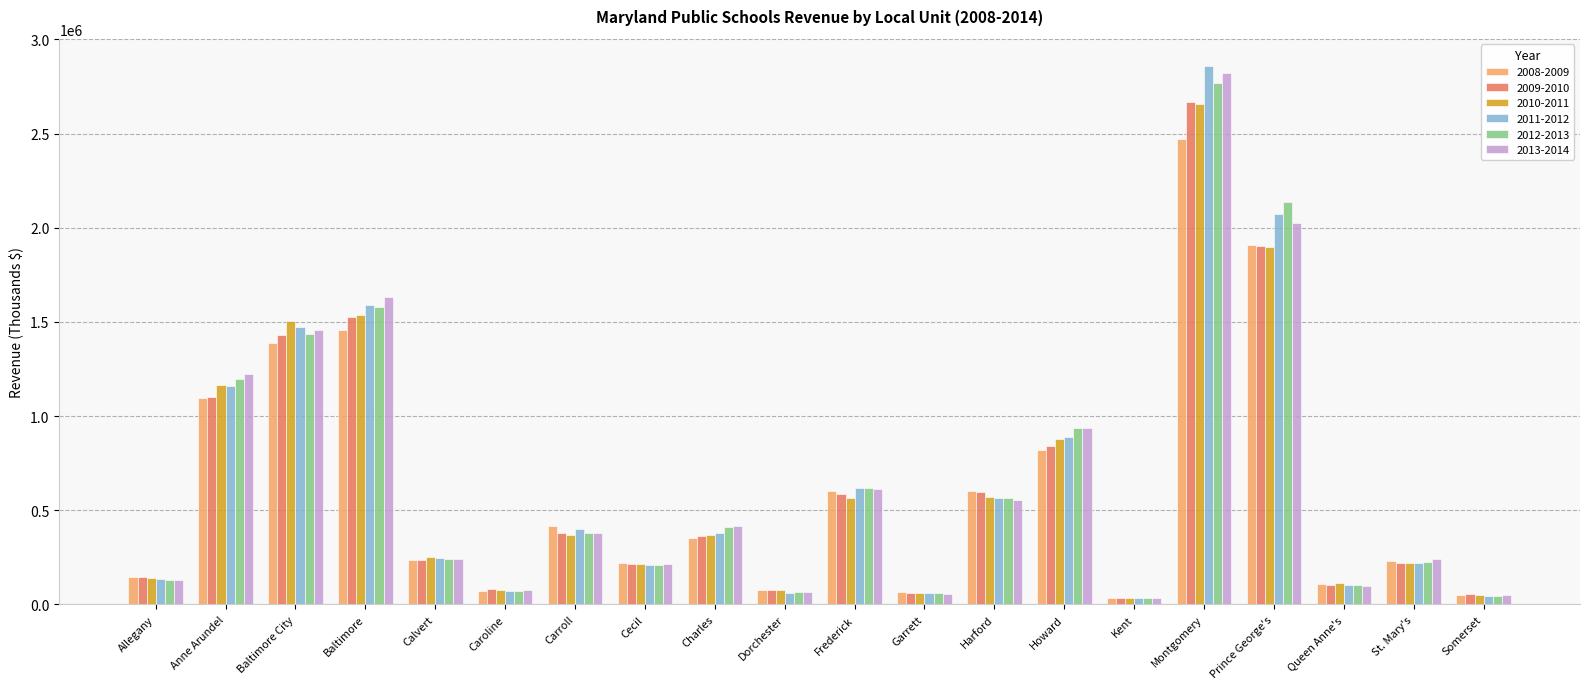

At which label is 2009-2010 closest to 1352732?

Baltimore City